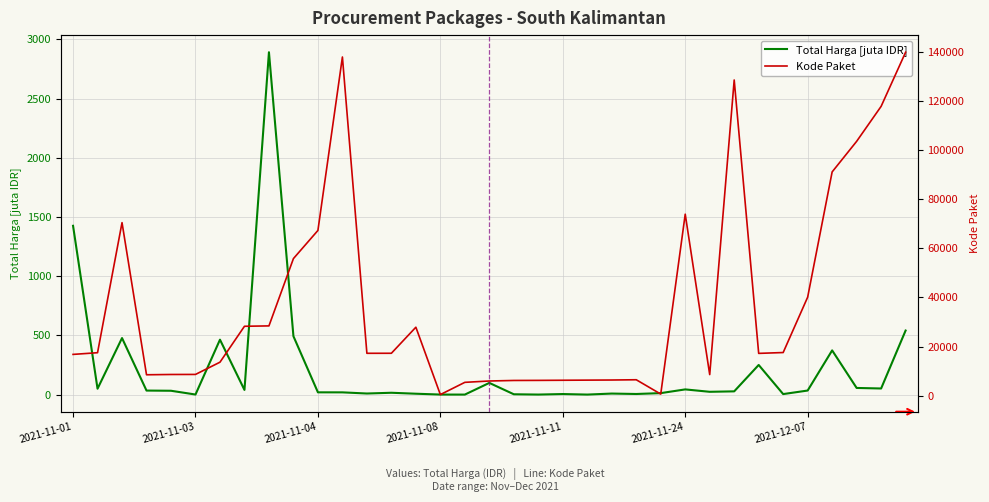

What is the difference between the maximum and minimum values in the Kode Paket series?

139353.0